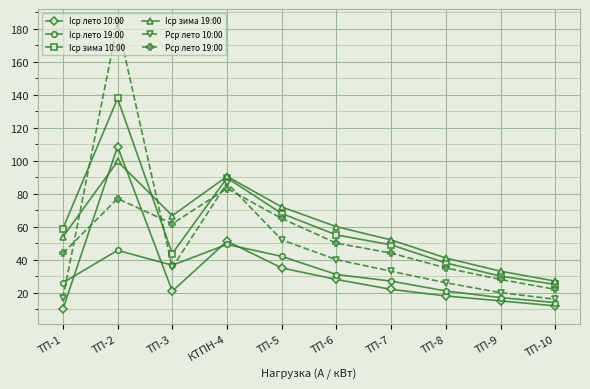

In Рср лето 10:00, how many points are higher than both neighbors (excluding endpoints)?

2